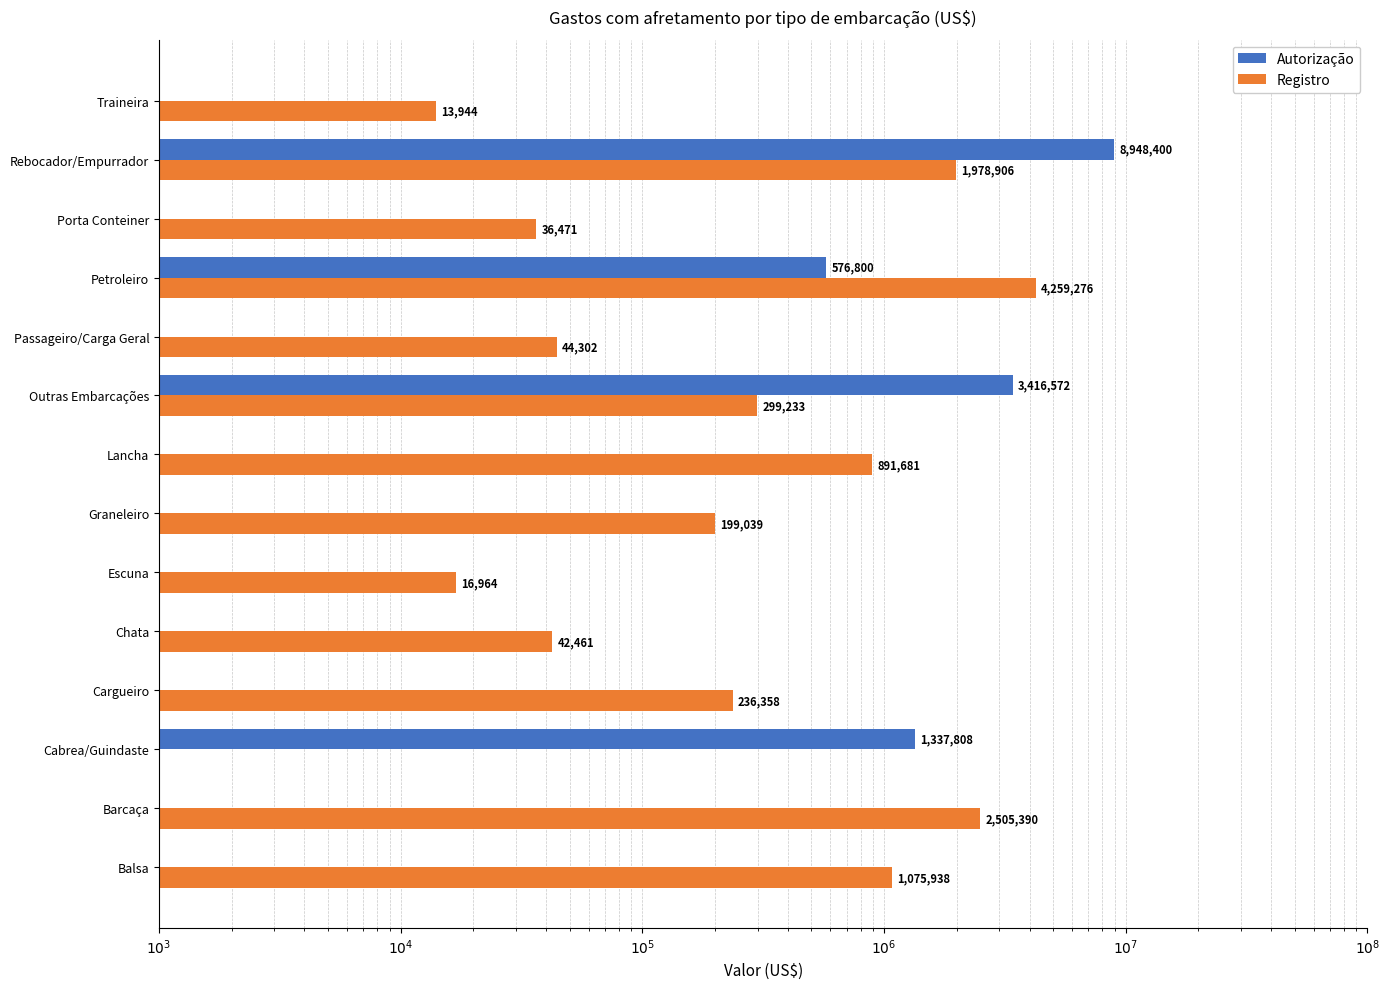

Reading left to right, extract all data points from this chart.

Autorização: 0.0	0.0	1337807.5	0.0	0.0	0.0	0.0	0.0	3416572.0	0.0	576800.0	0.0	8948400.0	0.0
Registro: 1075938.1	2505390.2	0.0	236358.1	42460.7	16964.0	199038.5	891681.3	299233.1	44302.3	4259275.7	36471.0	1978905.6	13943.8